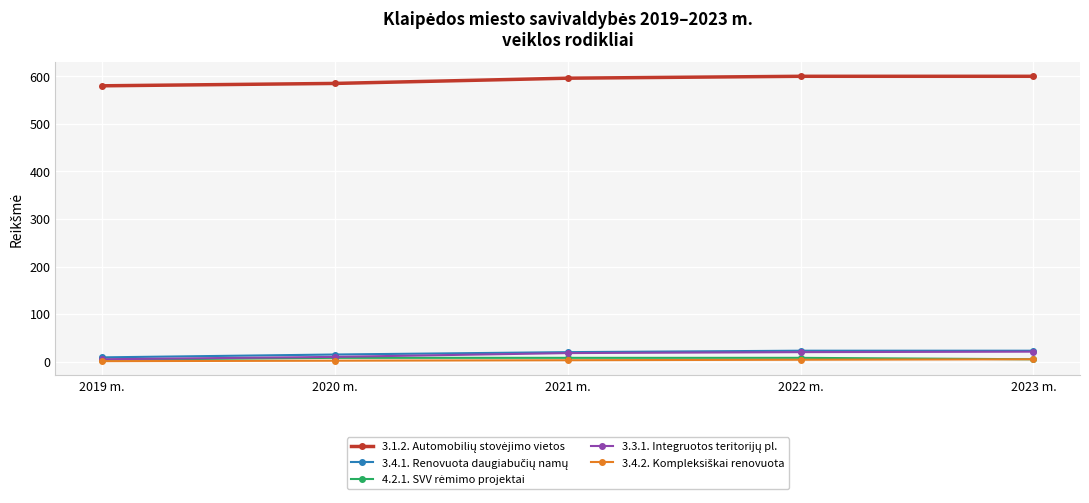

What is the label of the 1st point from the right?

2023 m.